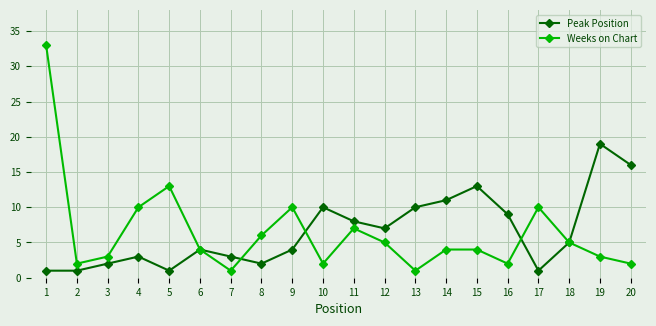

In Weeks on Chart, how many points are lower than both neighbors (excluding endpoints)?

5